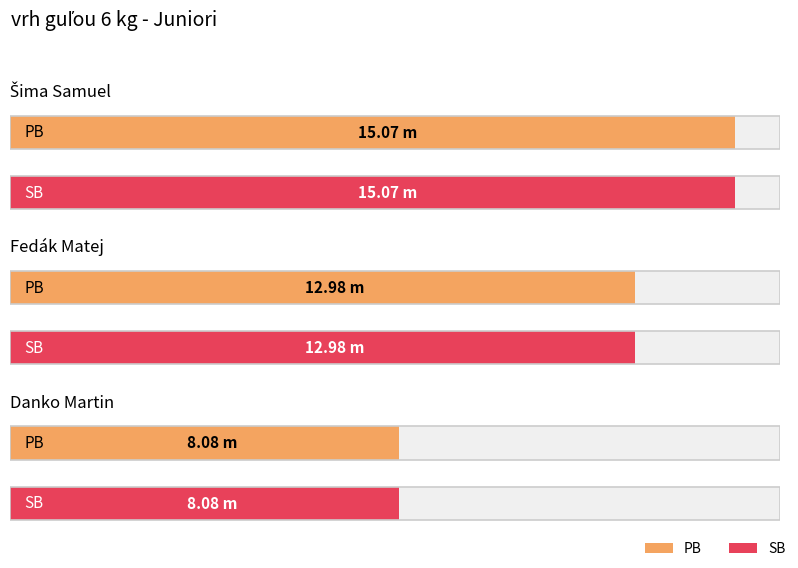

Which series has the largest range (max minus min)?

PB